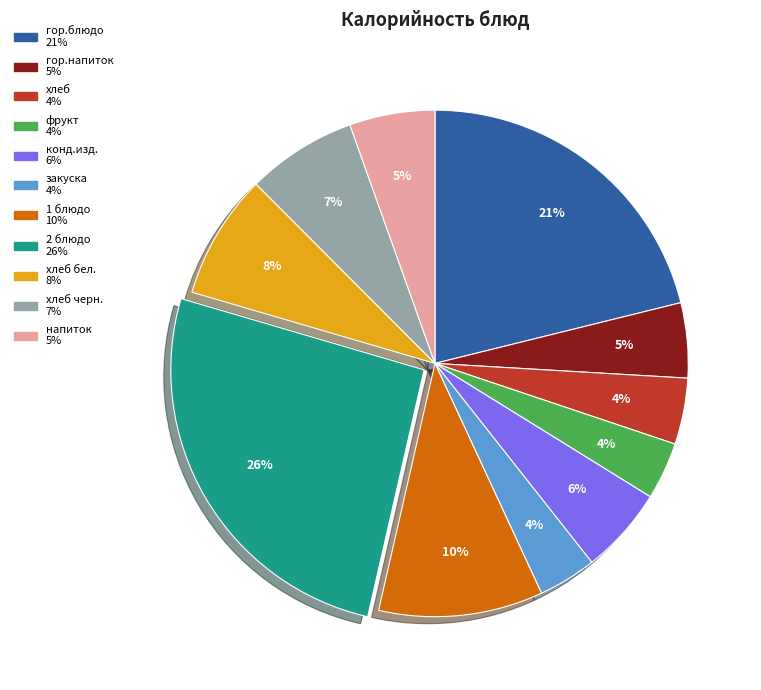

How many segments does this pie chart have?

11